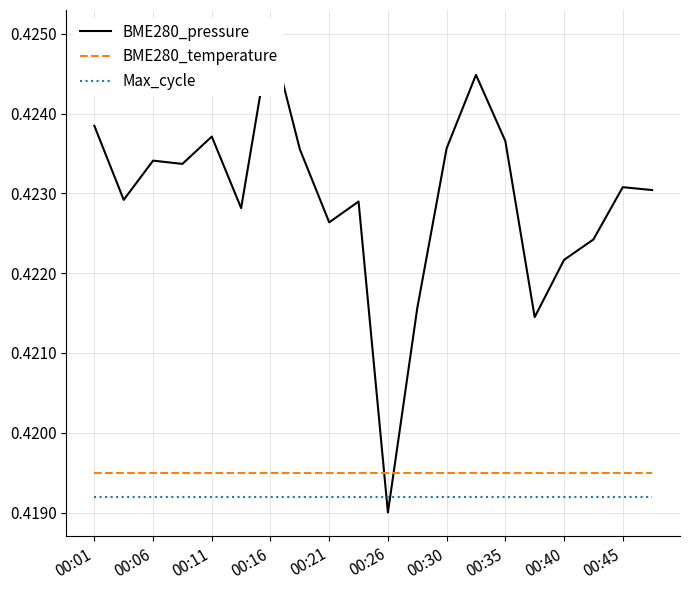

Reading left to right, list all the values displayed in this chart.

BME280_pressure: 0.4	0.4	0.4	0.4	0.4	0.4	0.4	0.4	0.4	0.4	0.4	0.4	0.4	0.4	0.4	0.4	0.4	0.4	0.4	0.4
BME280_temperature: 0.4	0.4	0.4	0.4	0.4	0.4	0.4	0.4	0.4	0.4	0.4	0.4	0.4	0.4	0.4	0.4	0.4	0.4	0.4	0.4
Max_cycle: 0.4	0.4	0.4	0.4	0.4	0.4	0.4	0.4	0.4	0.4	0.4	0.4	0.4	0.4	0.4	0.4	0.4	0.4	0.4	0.4